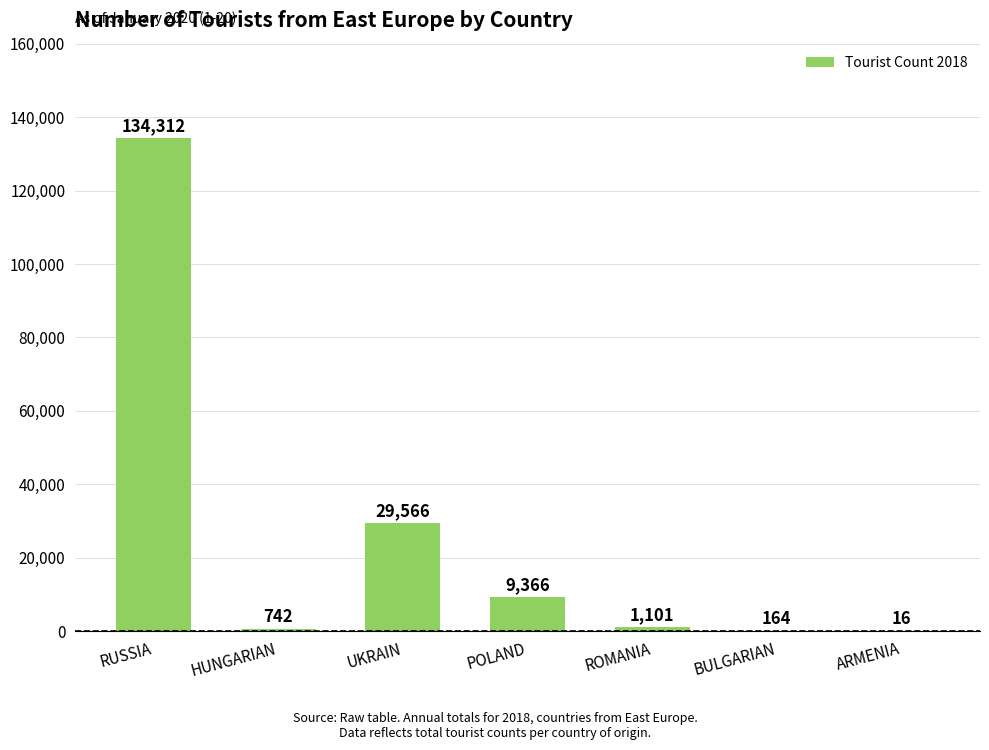

What is the greatest value displayed?

134312